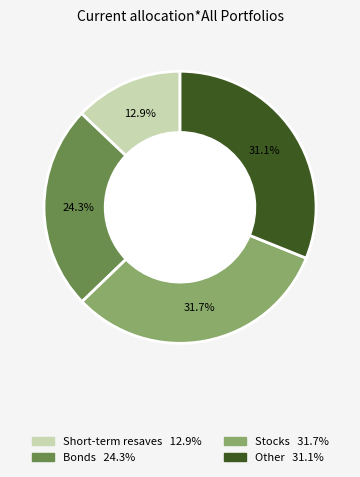

How many slices are in this pie chart?

4